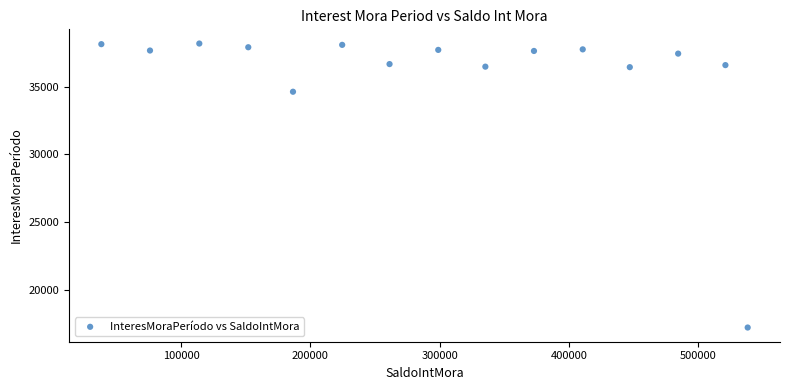

What Y value in the scatter plot is closest to 27709?

34623.9